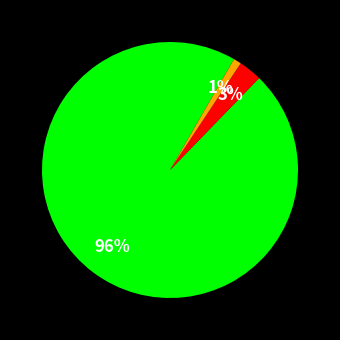

How many segments does this pie chart have?

3